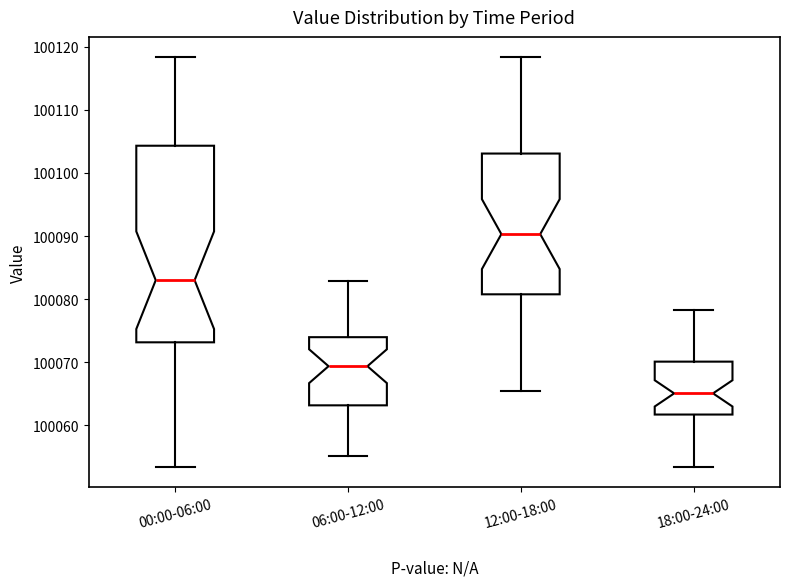

Which box is the tallest, from its lower edge to its upper edge?

00:00-06:00